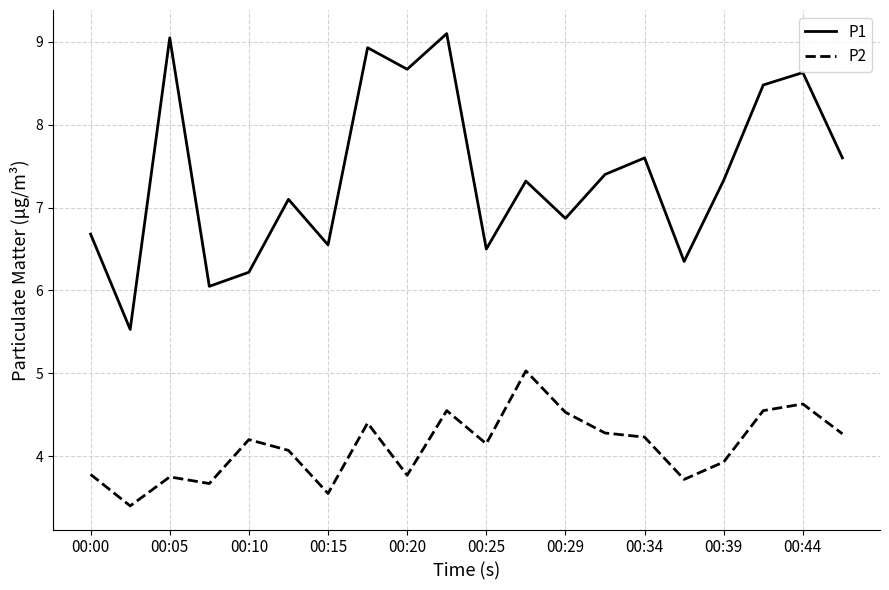

What is the maximum value for P1?

9.1